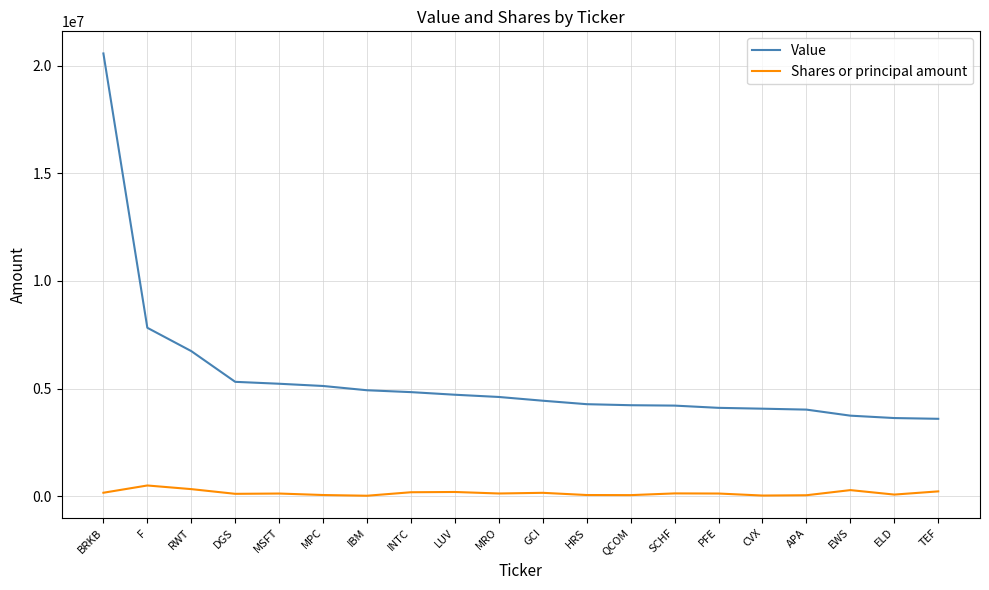

True or false: Value and Shares or principal amount intersect in this chart.

False